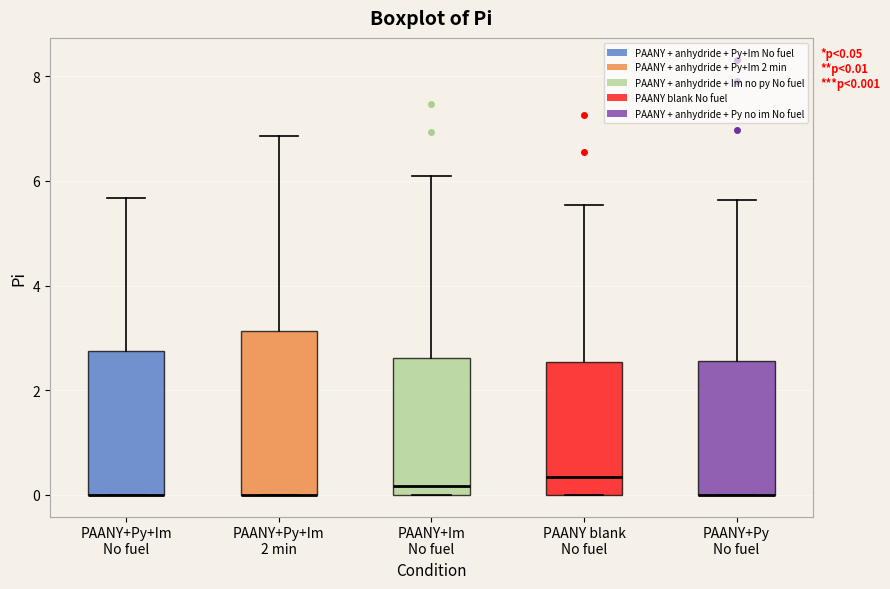

Which box is the tallest, from its lower edge to its upper edge?

PAANY+Py+Im 2 min